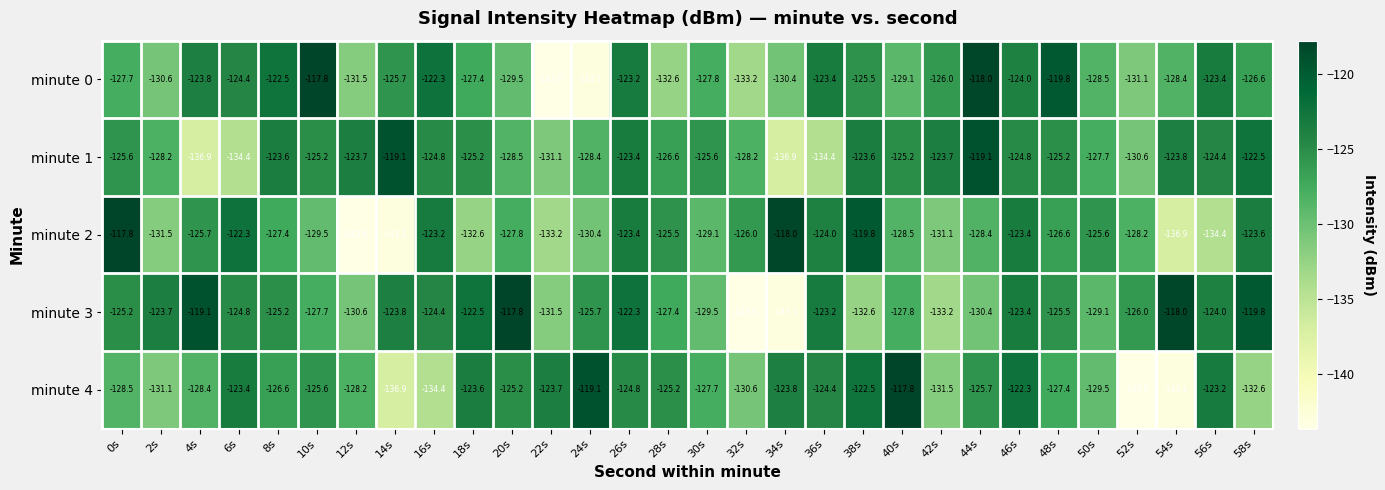

What is the sum of the minute 0 values at 54s and 6s?

-252.8